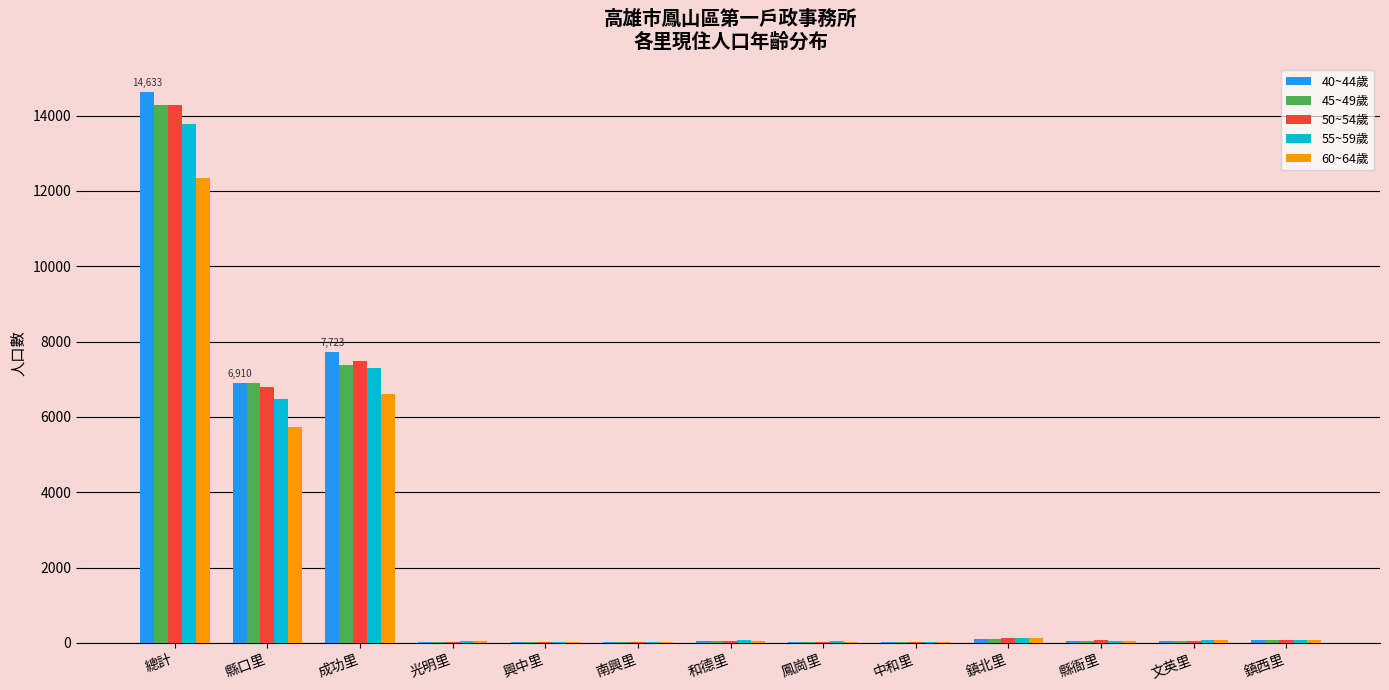

How many distinct data groups are displayed?

5